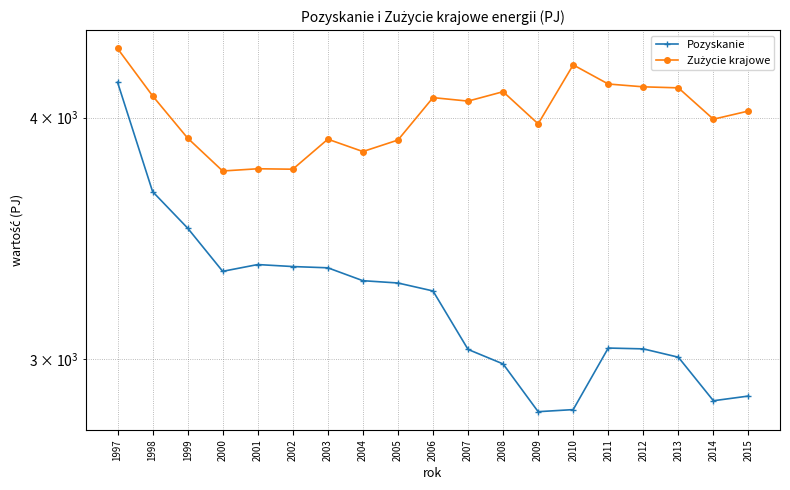

List the labels in order of Pozyskanie value, largest first.

1997, 1998, 1999, 2001, 2002, 2003, 2000, 2004, 2005, 2006, 2011, 2012, 2007, 2013, 2008, 2015, 2014, 2010, 2009